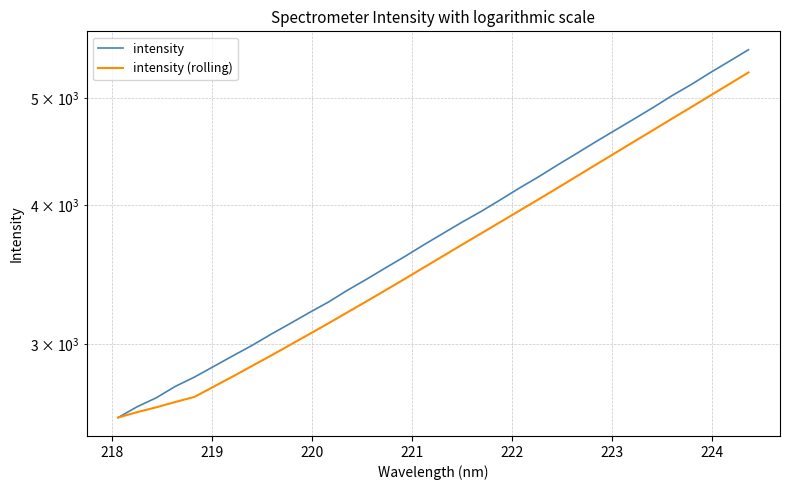

List the series in order of their peak value, highest first.

intensity, intensity (rolling)